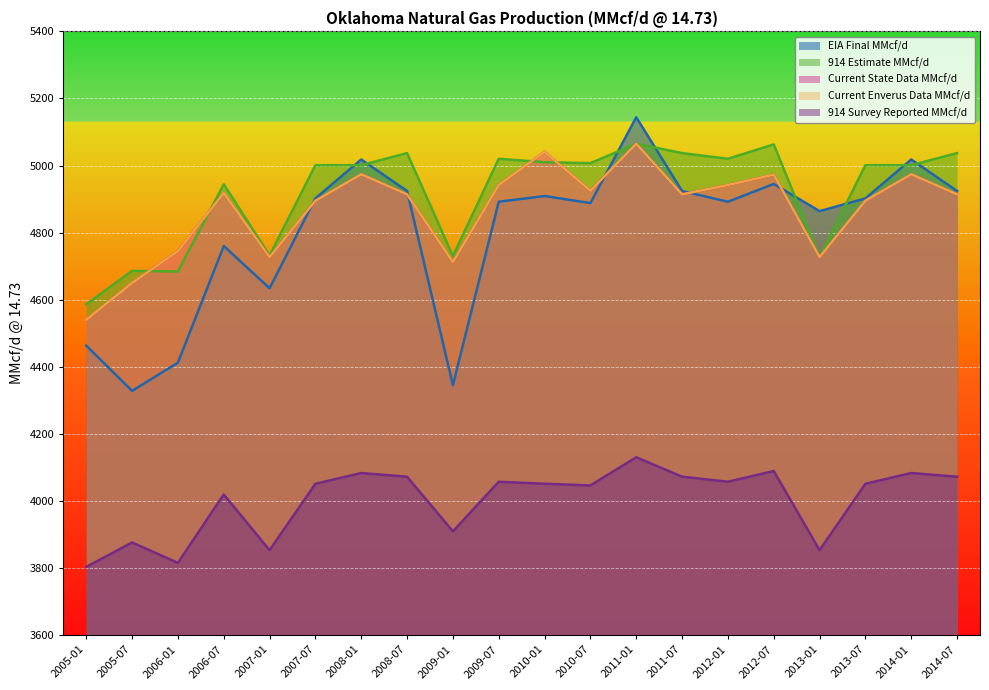

How many interior local valleys does the 914 Survey Reported MMcf/d series have?

6